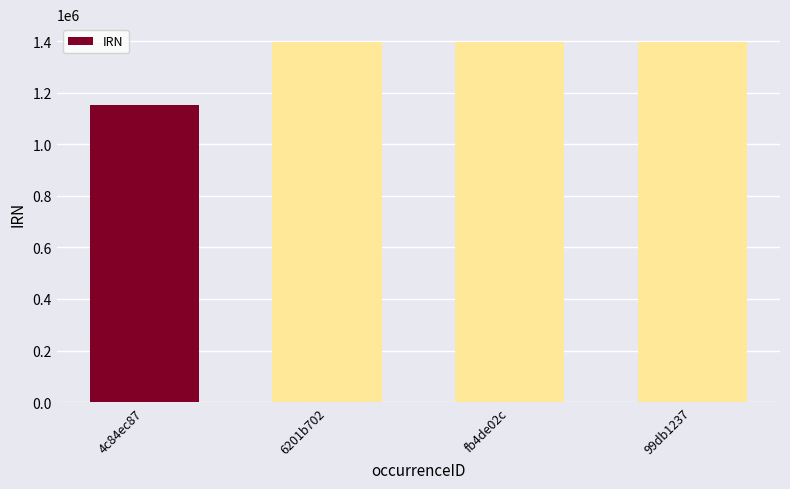

The value at 6201b702 is 1396007. True or false?

True